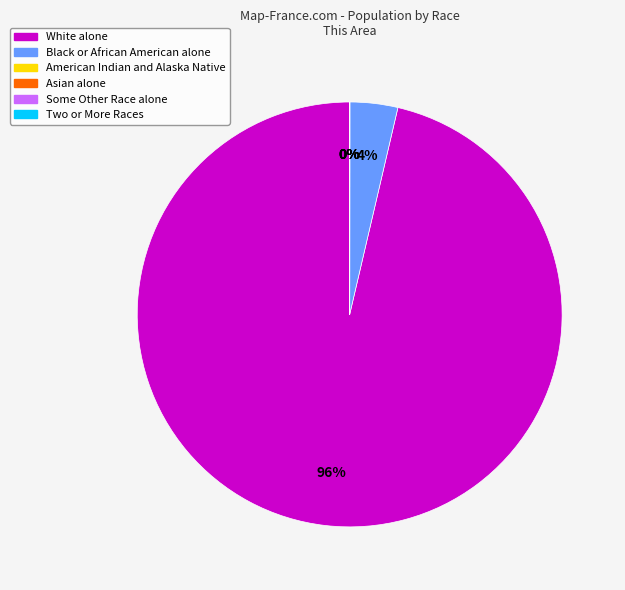

To the nearest percent, what portion does White alone represent?

96%